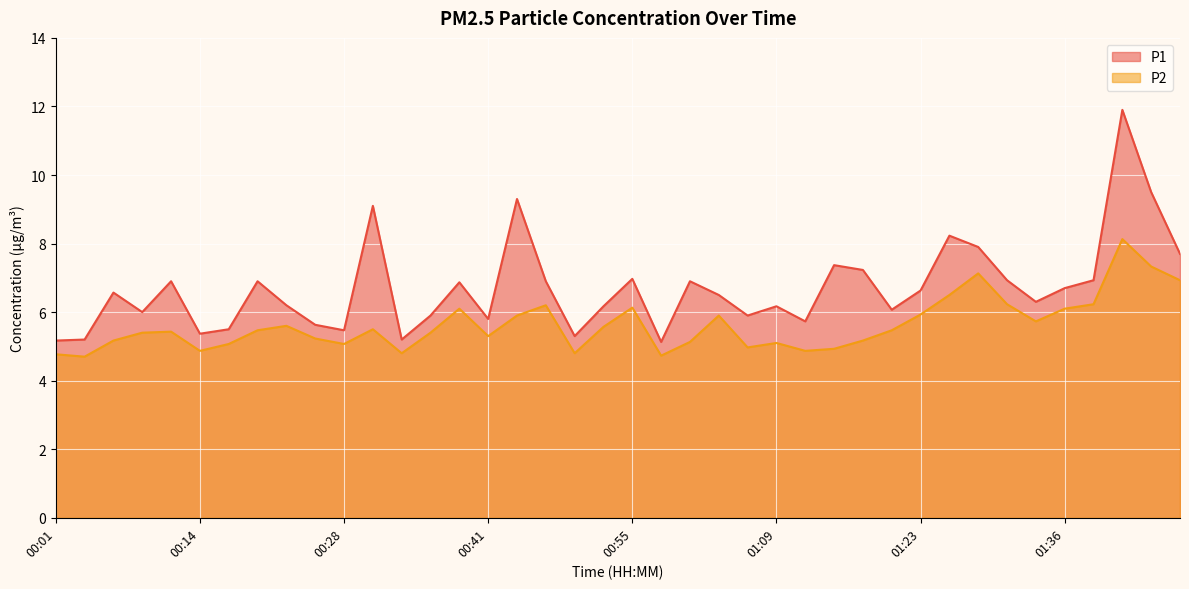

What is the difference between the highest and lowest values at 00:06?

1.4